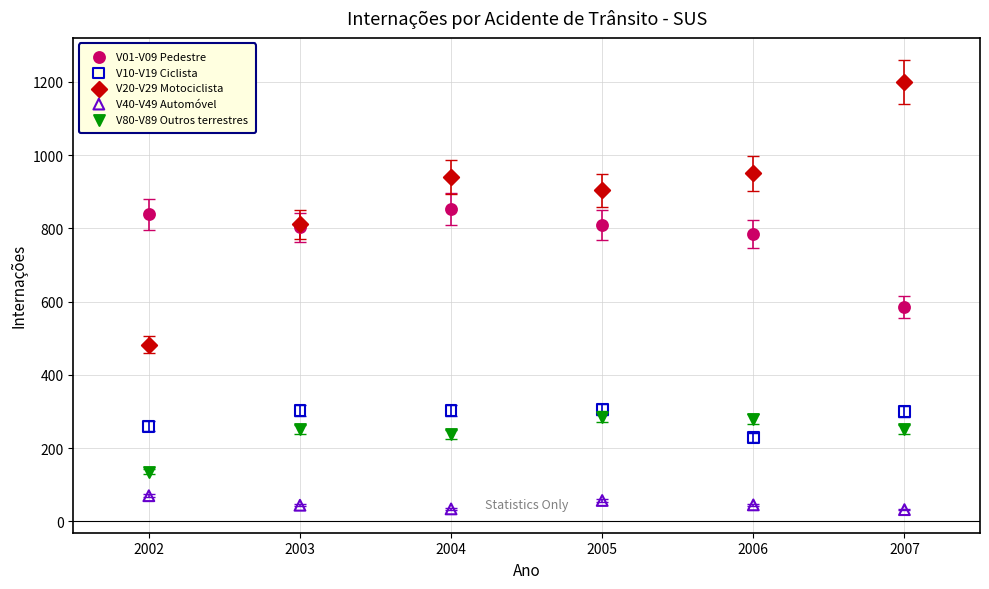

What are all the series names shown in the legend?

V01-V09 Pedestre, V10-V19 Ciclista, V20-V29 Motociclista, V40-V49 Automóvel, V80-V89 Outros terrestres